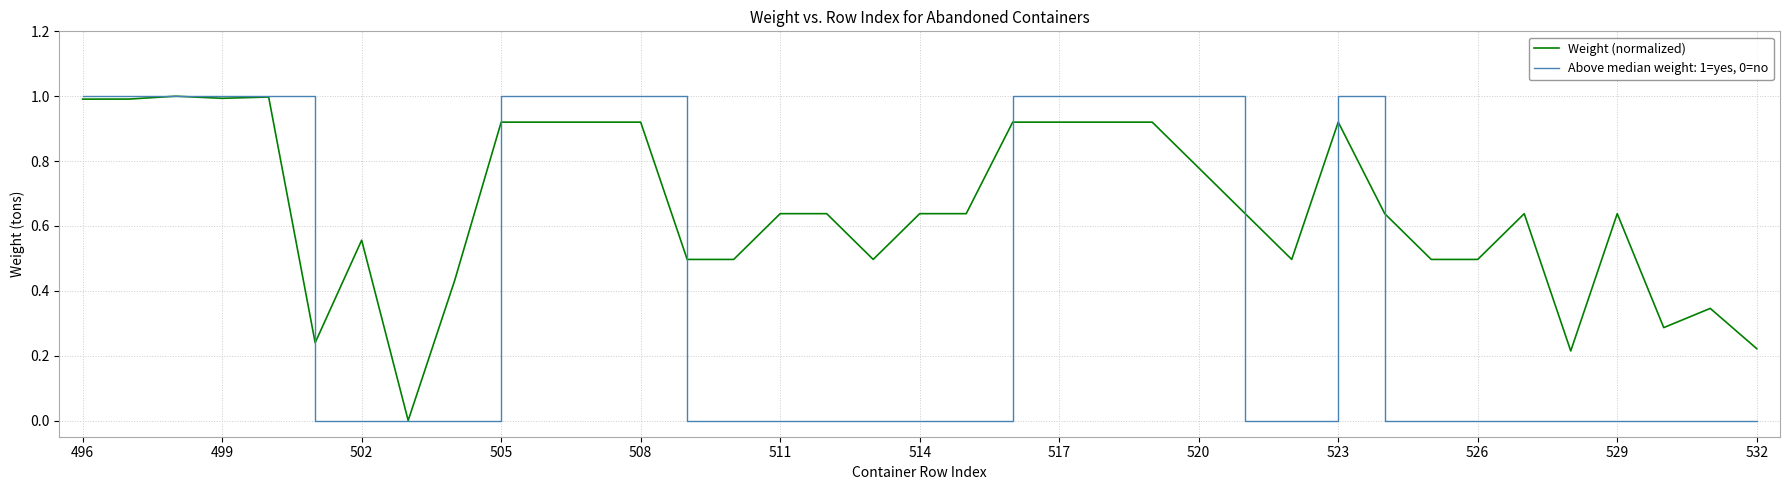

Does the chart have visible grid lines?

Yes